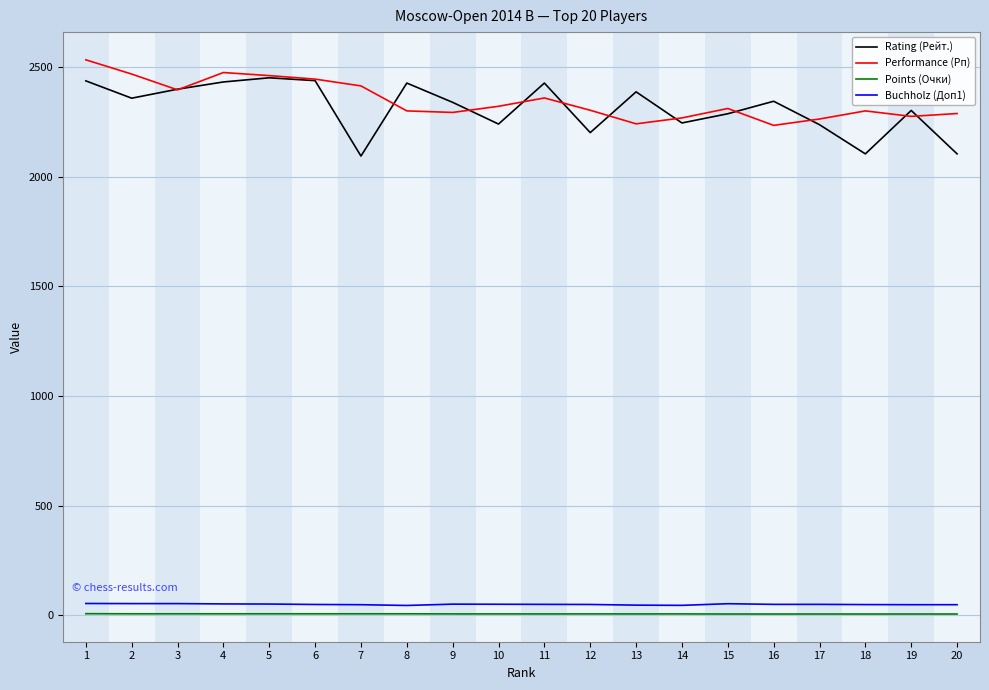

What is the greatest value displayed?

2534.0